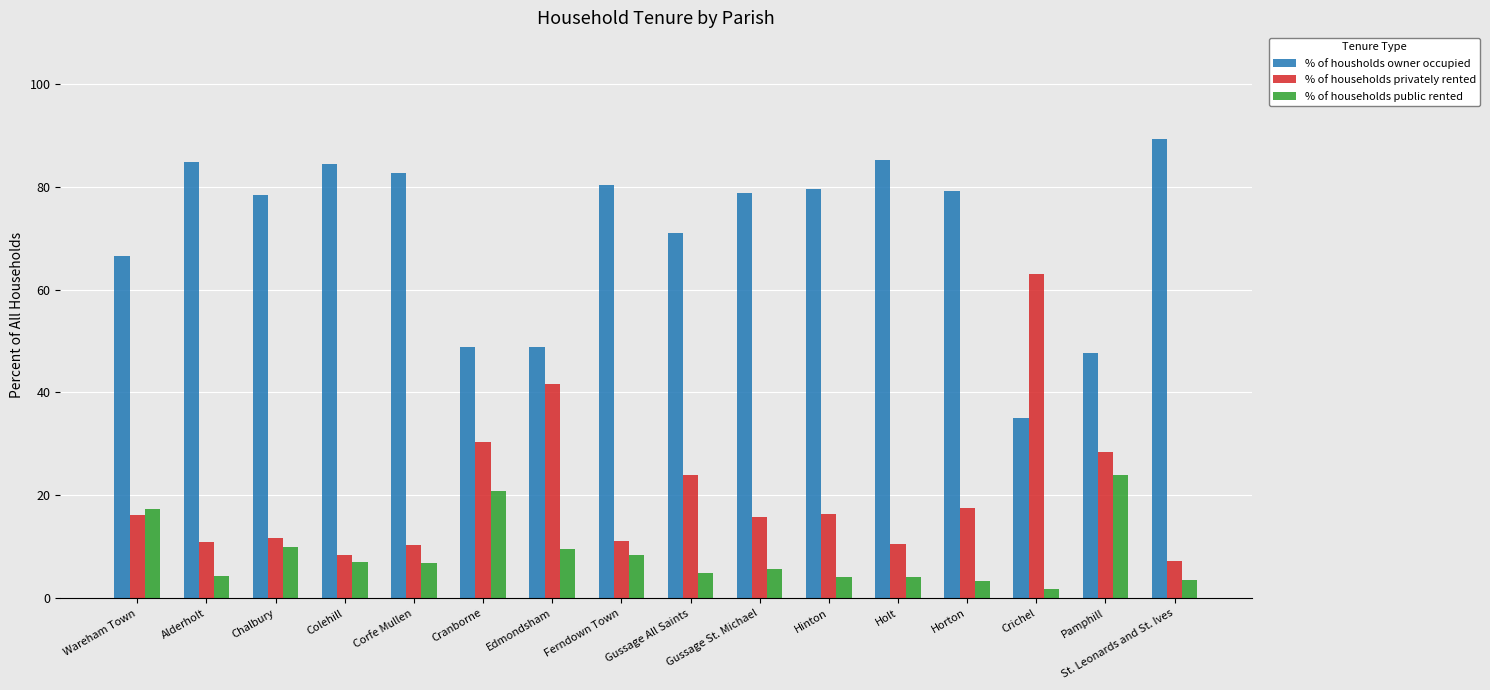

The % of households public rented series shows 9.5 at Edmondsham. True or false?

True